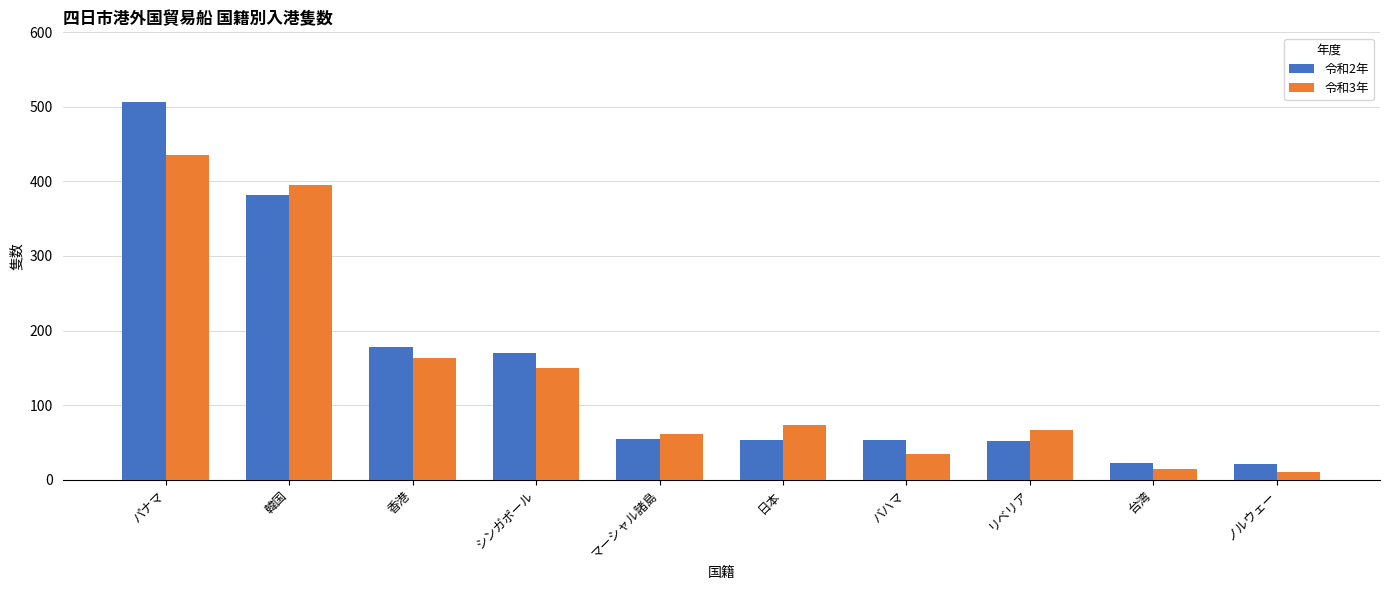

What is the label of the 2nd bar from the right?

台湾